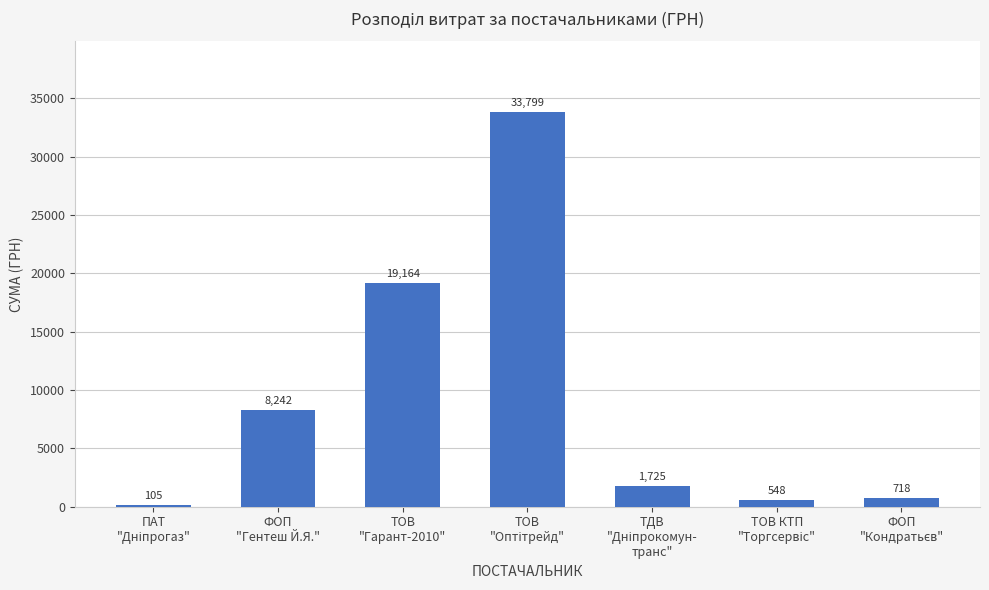

What is the greatest value displayed?

33799.0